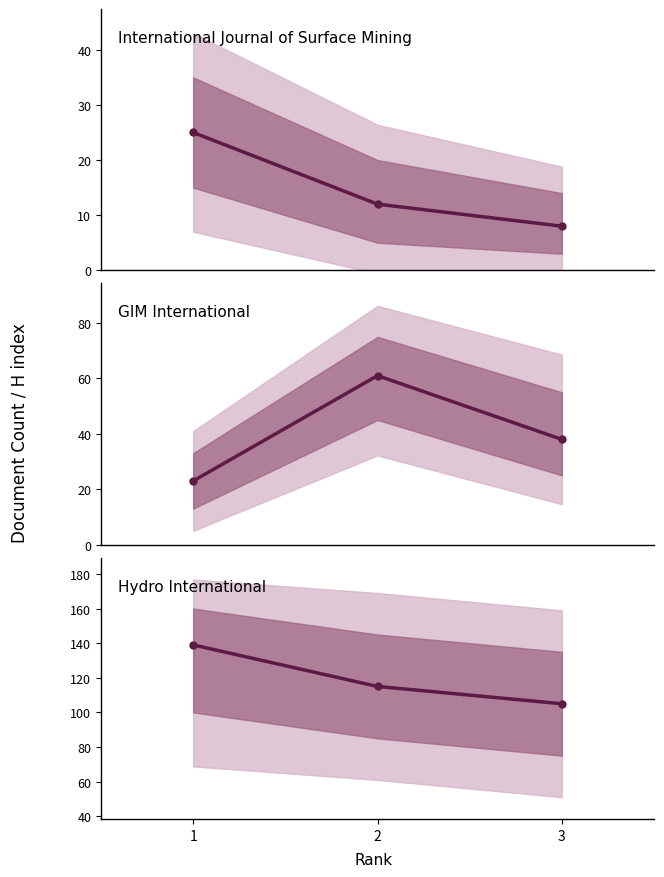

What value does the Total Docs. (3years) series have at 2?

61